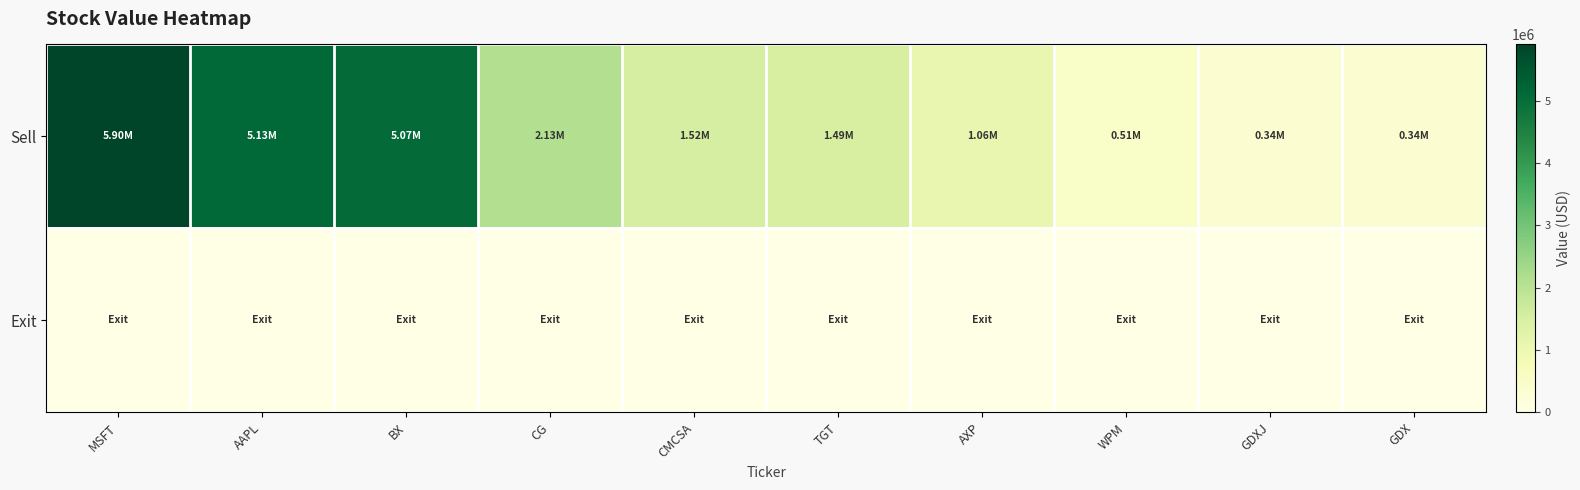

Count the number of data series in this chart.

2